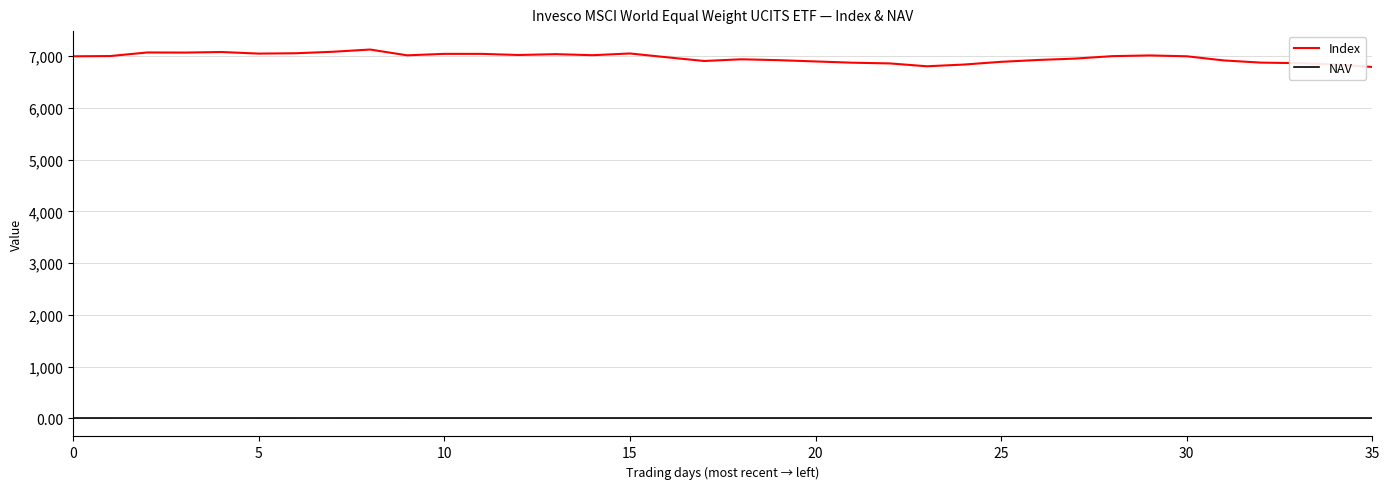

Which series has the largest total across all categories?

Index